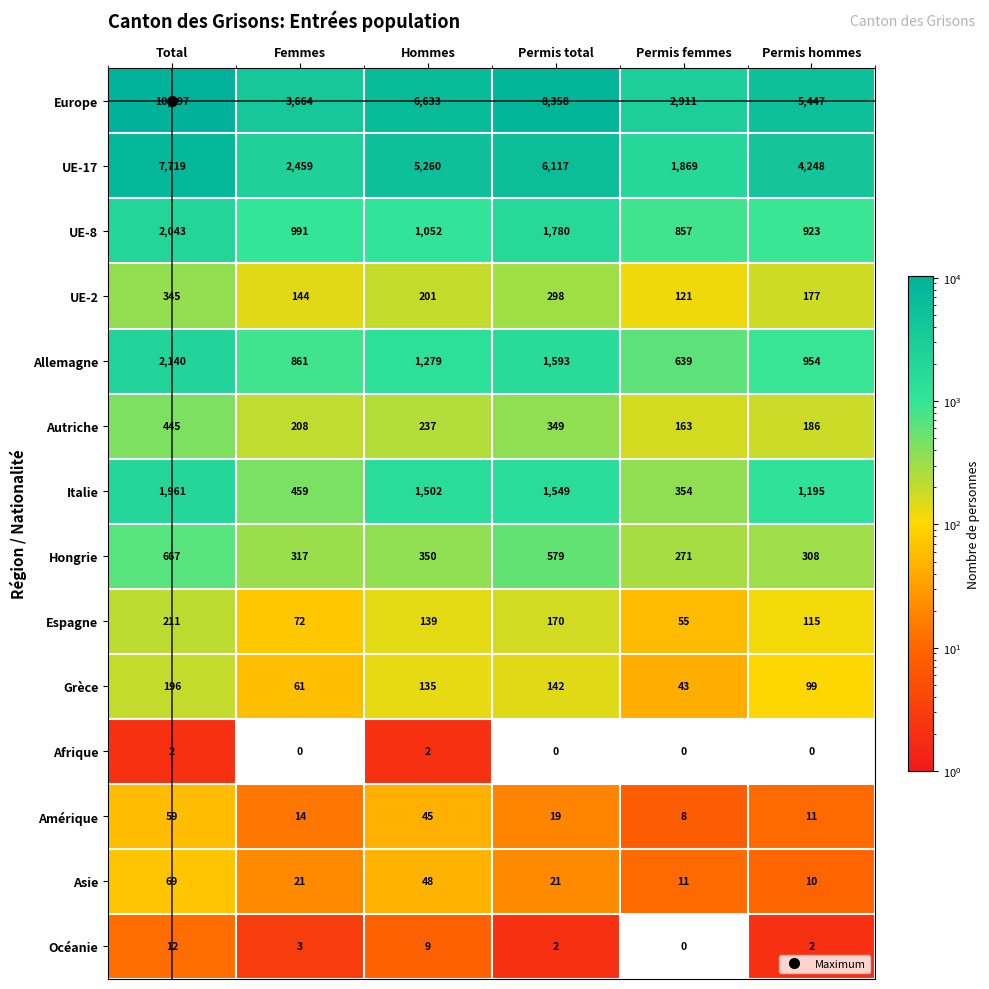

Which series has the largest total across all categories?

Europe